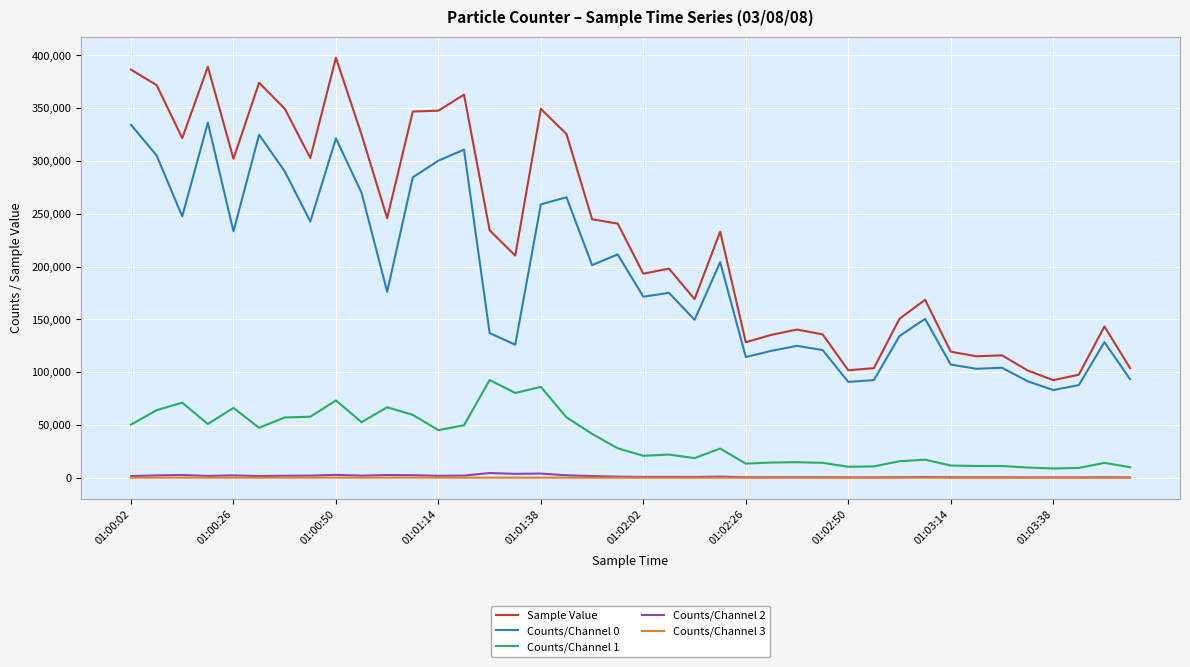

What is the difference between the maximum and second lowest values in the Counts/Channel 2 series?

4127